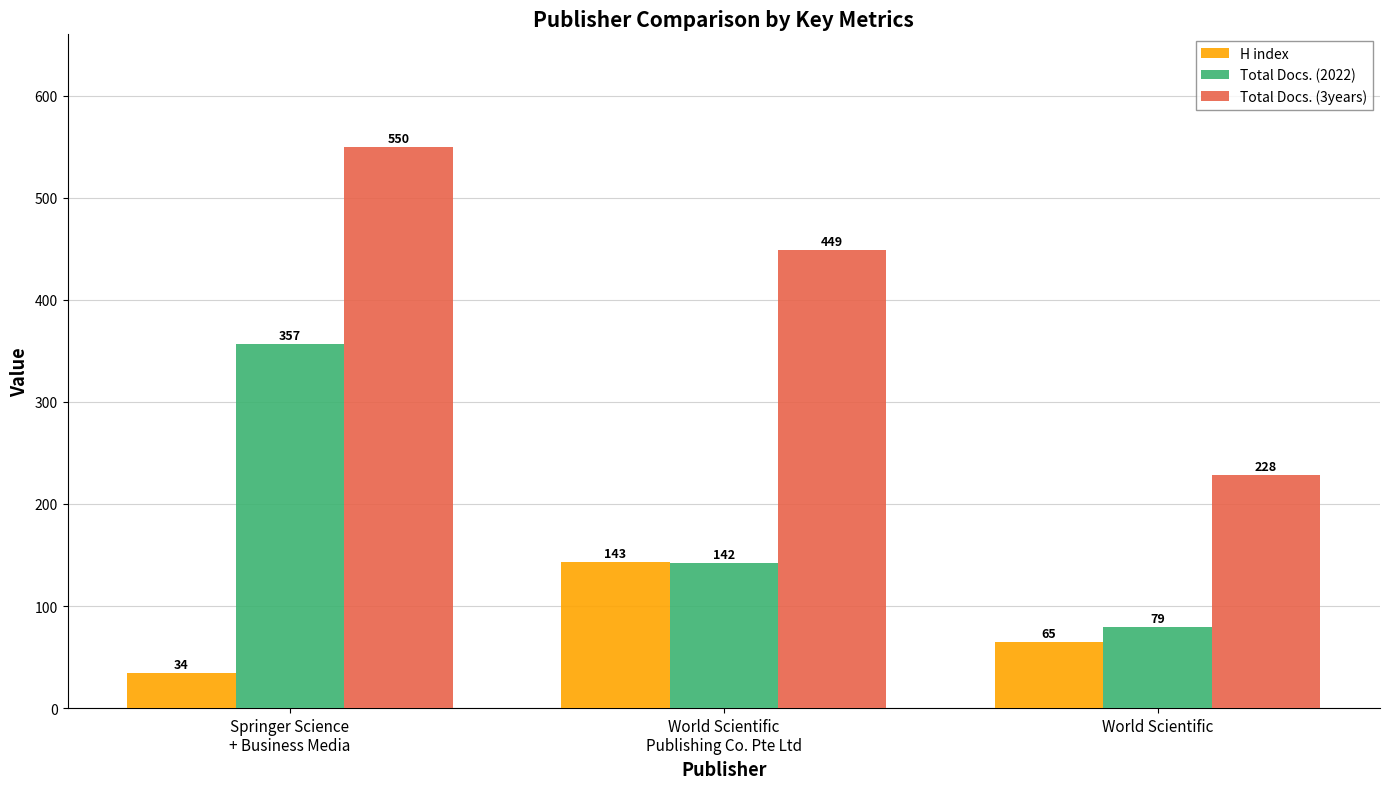

What is the value of the H index bar at the 2nd from the left?

143